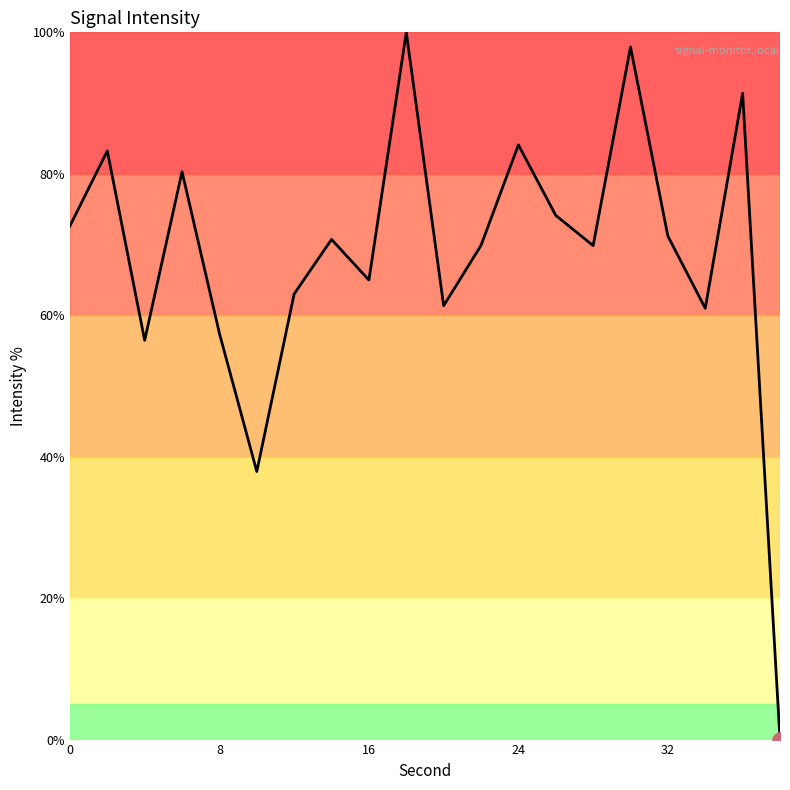

What is the difference between the maximum and minimum values?

100.0